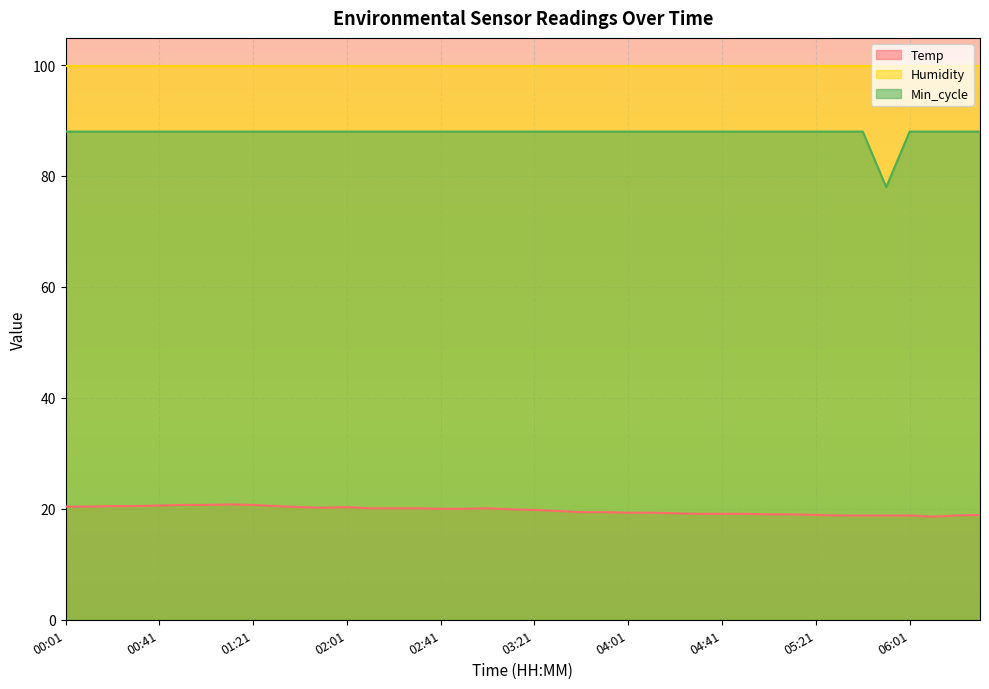

The value of Min_cycle at 00:31 is 55.6. True or false?

False